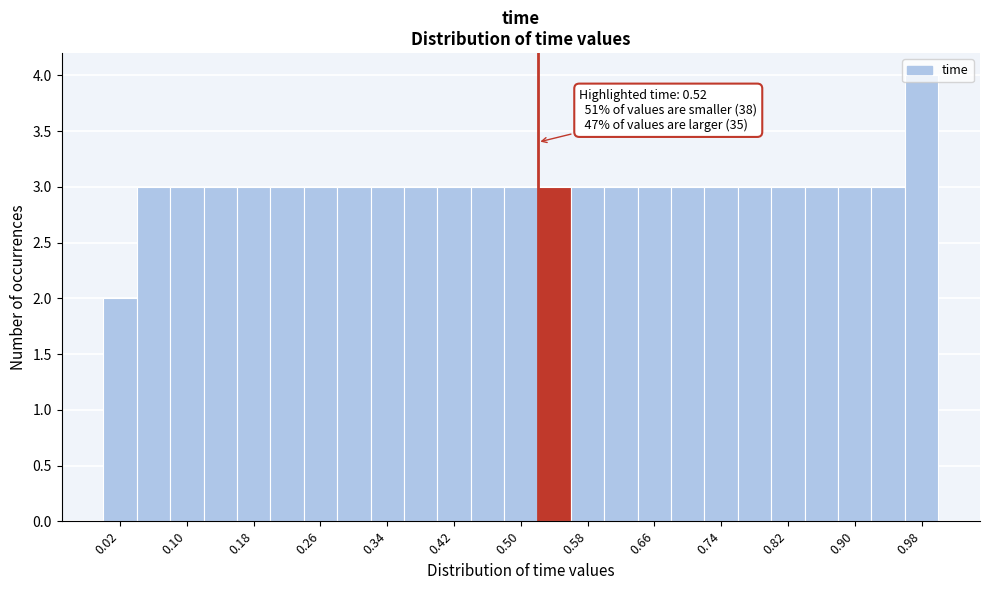

Over which range of the x-axis is the bar tallest?

0.96 to 1.00